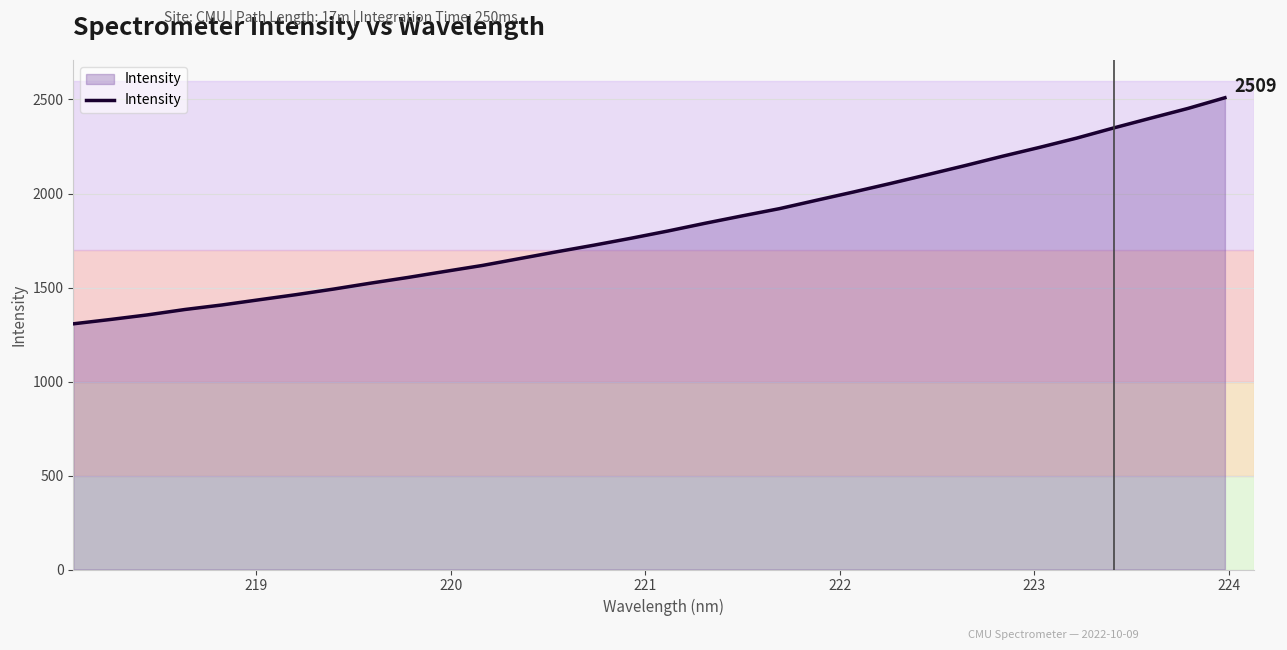

What is the difference between the maximum and second lowest values?

1179.5